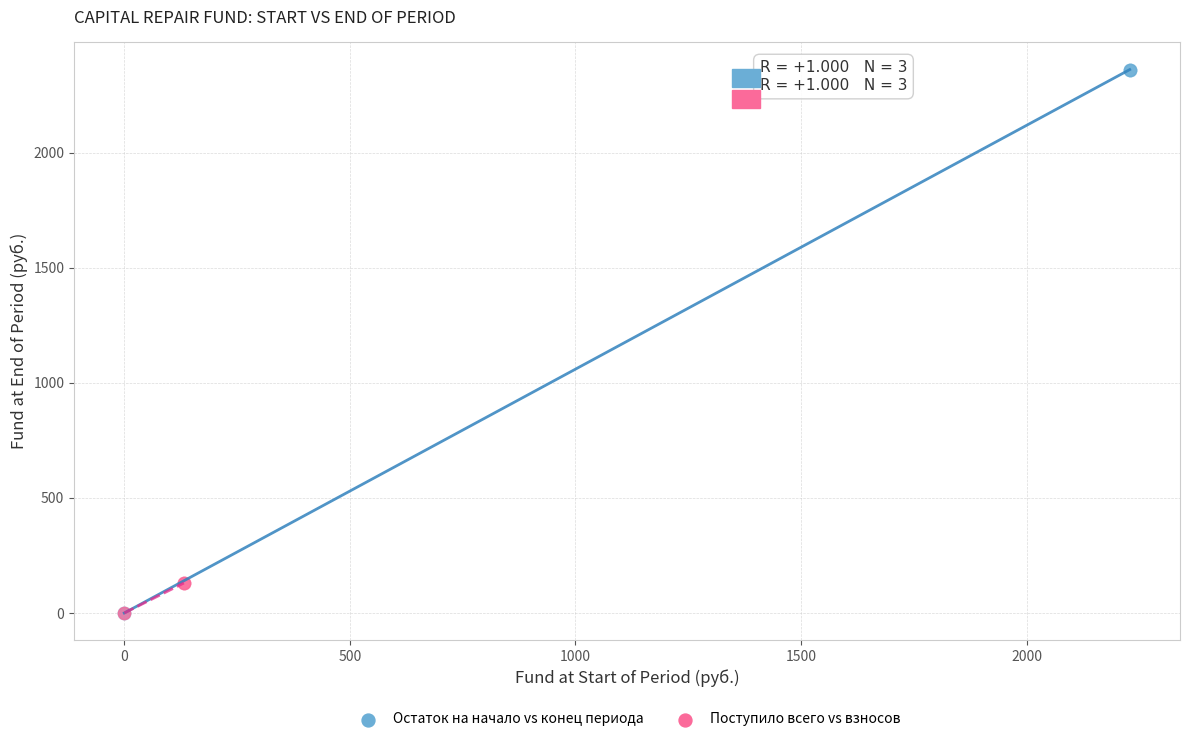

Which series contains the highest Y value?

Остаток на начало vs конец периода